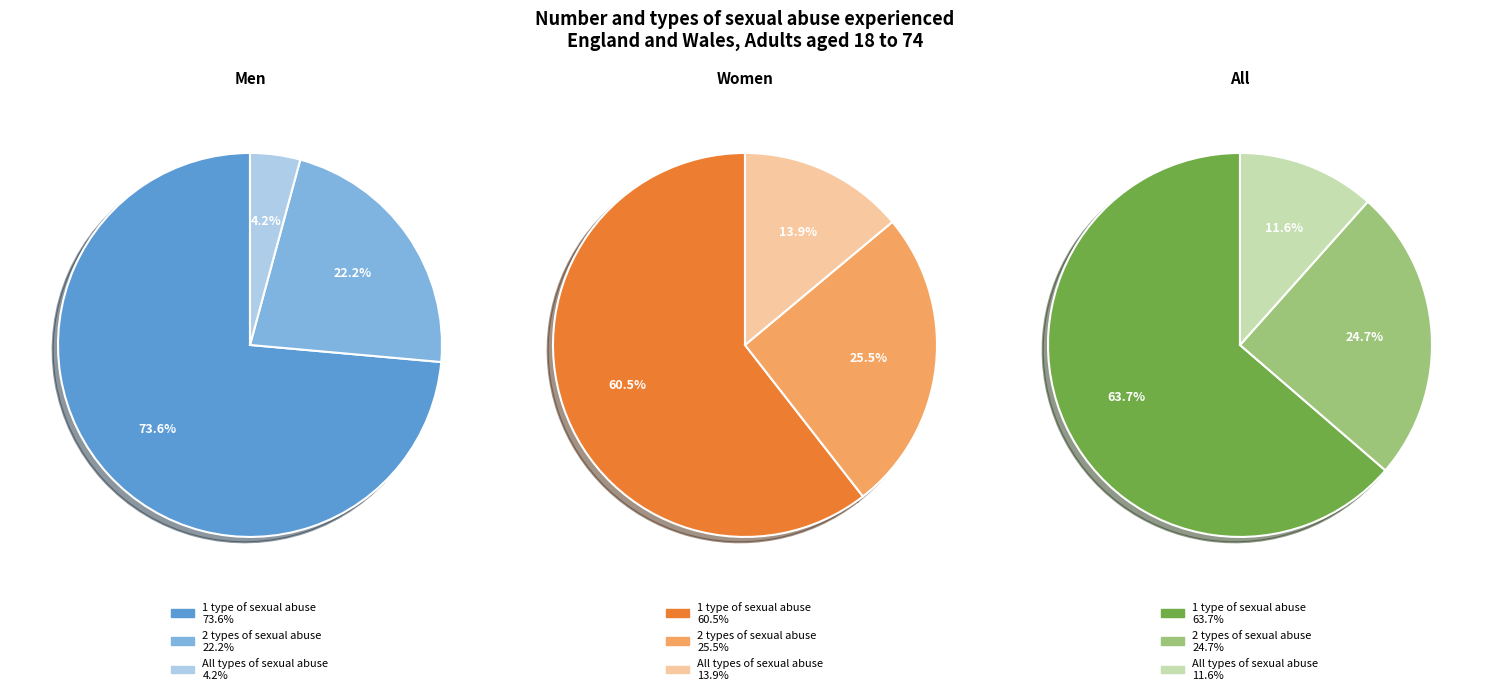

Is there a majority slice in this chart?

Yes